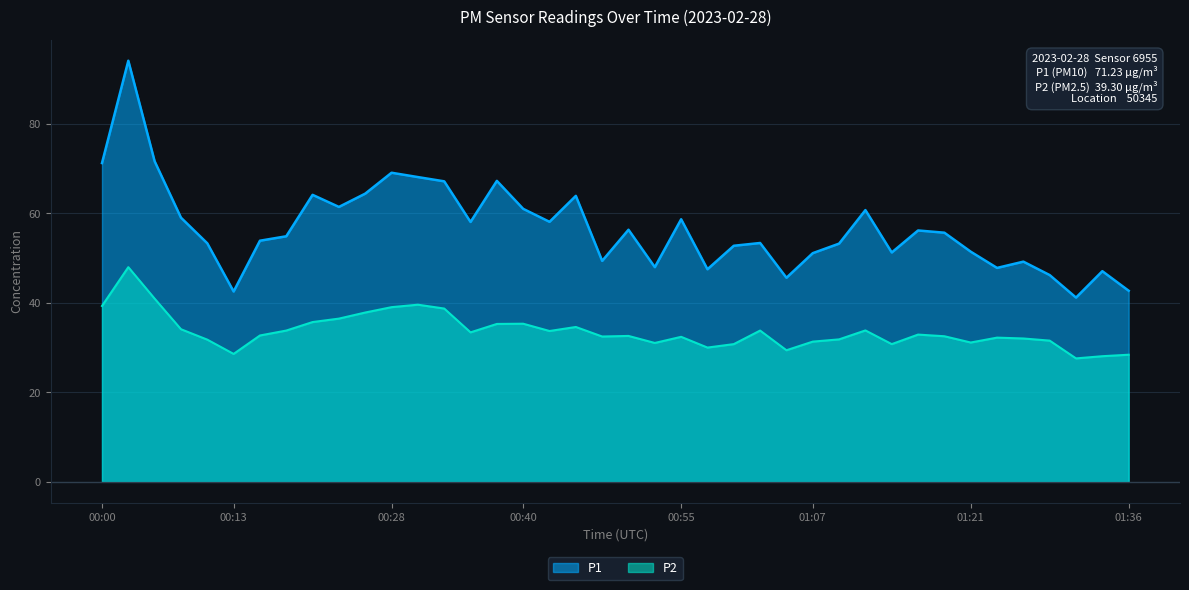

What position from the right is 00:28?

29